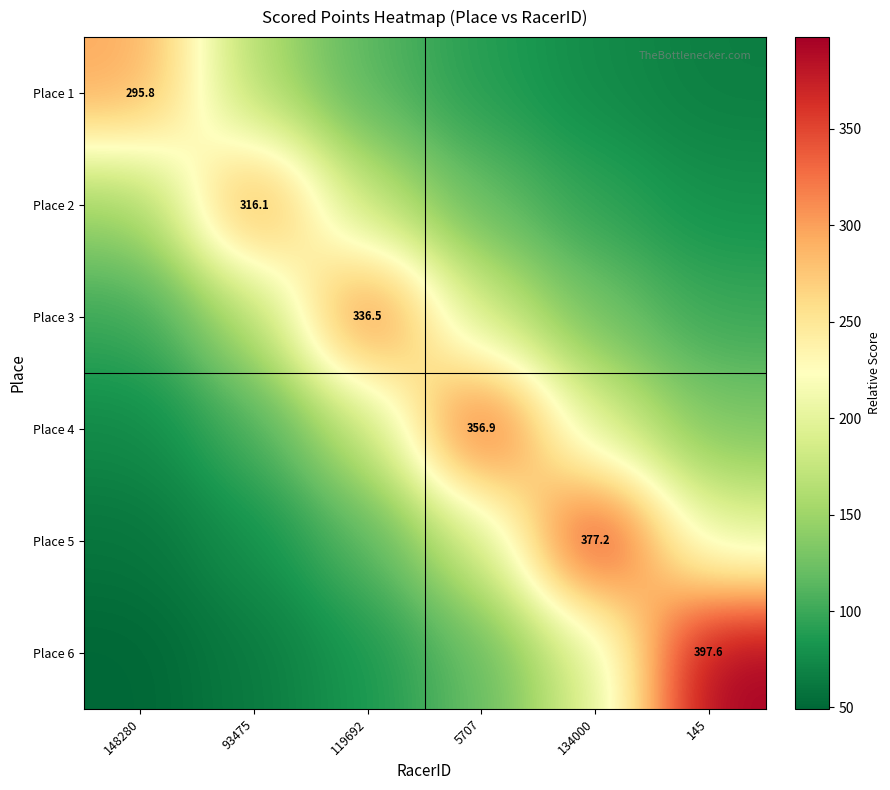

What is the minimum value for Place 5?

59.2